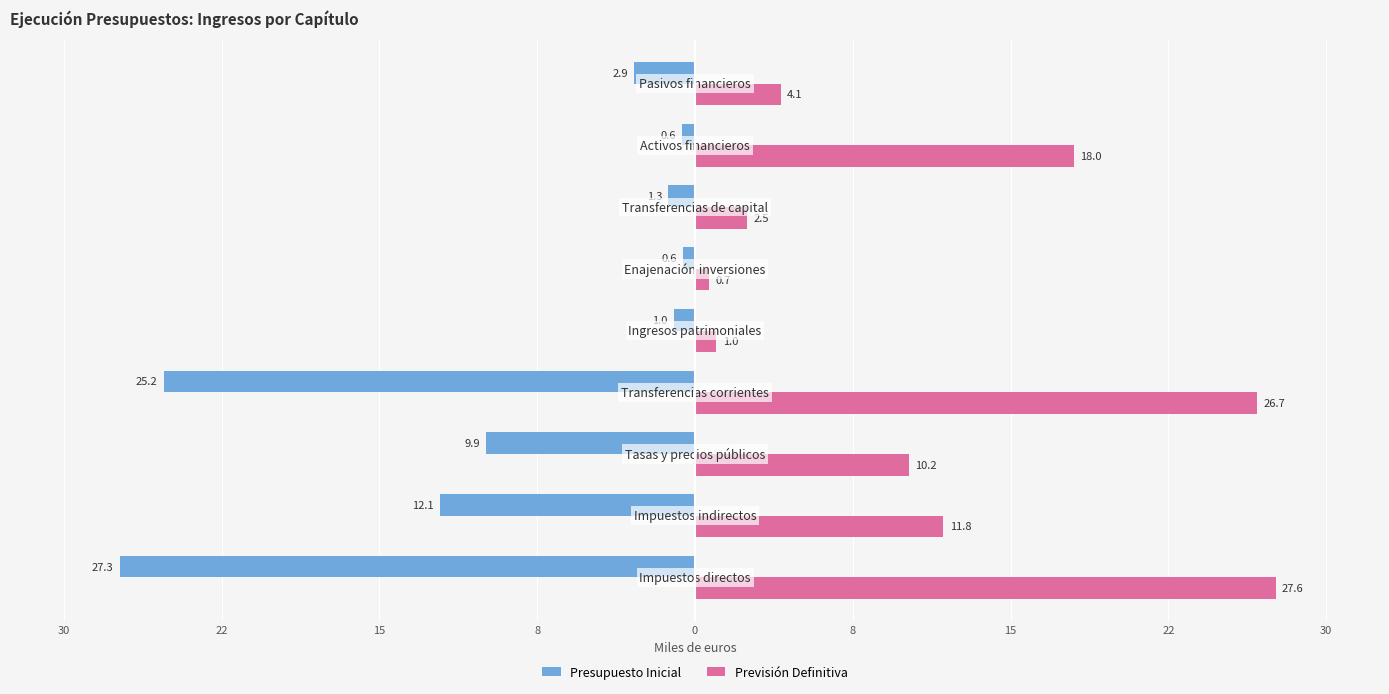

What are all the series names shown in the legend?

Presupuesto Inicial, Previsión Definitiva